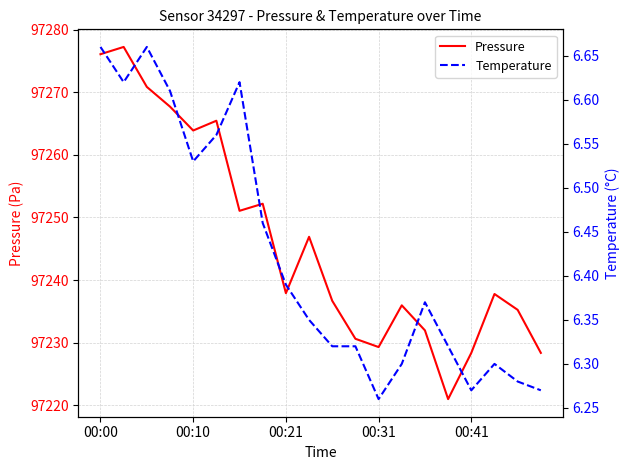

What is the sum of the Pressure values at 12 and 00:31?

194497.0